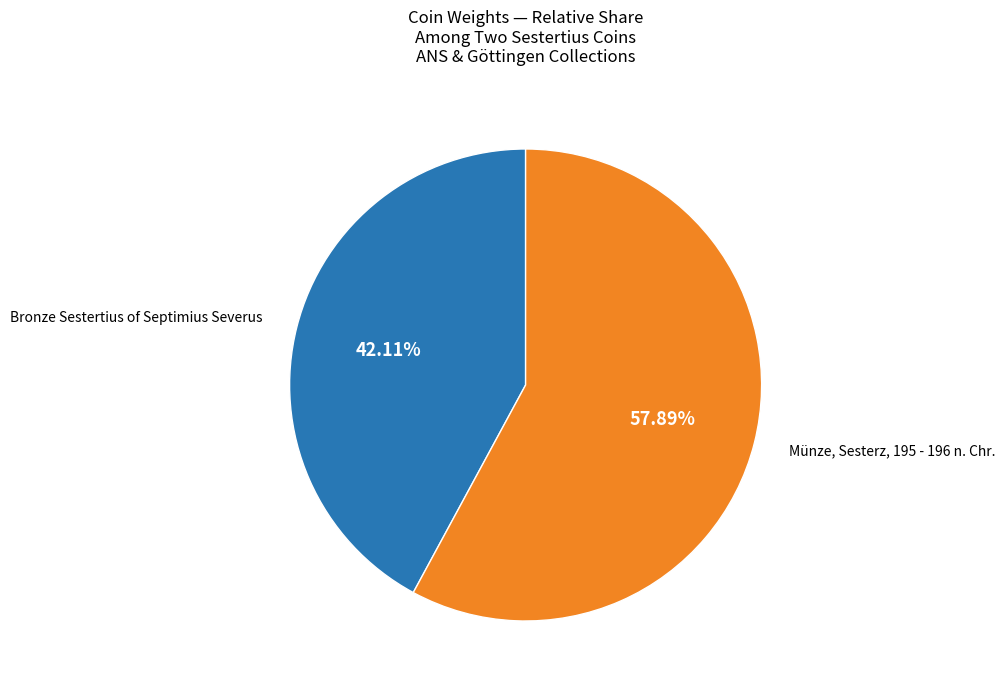

Count the number of slices in the pie.

2